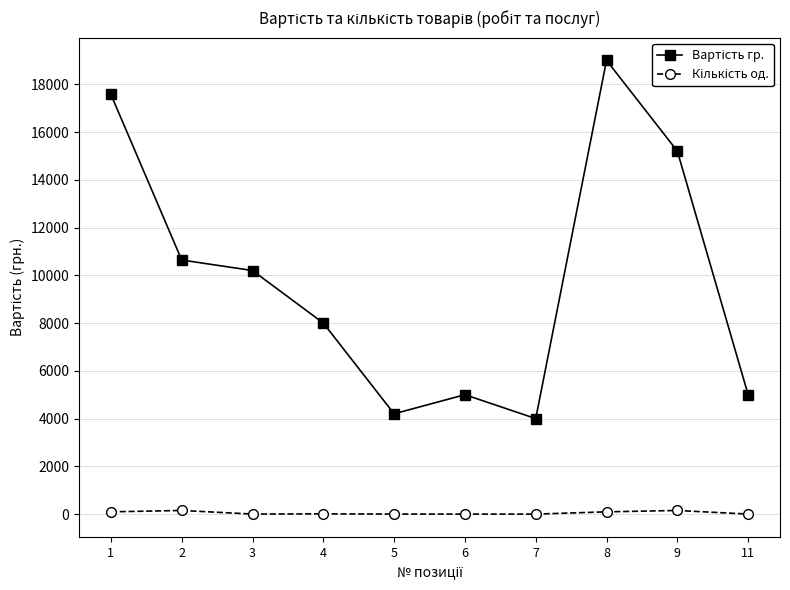

At which category is the sum across all series the highest?

8